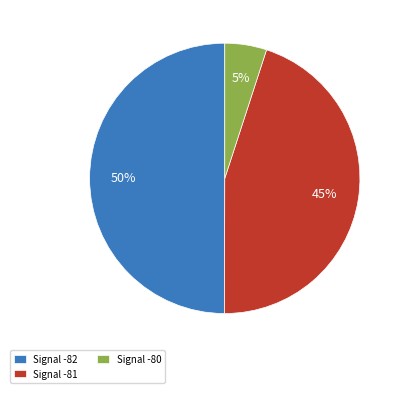

Combined, do Signal -81 and Signal -82 account for over 50%?

Yes